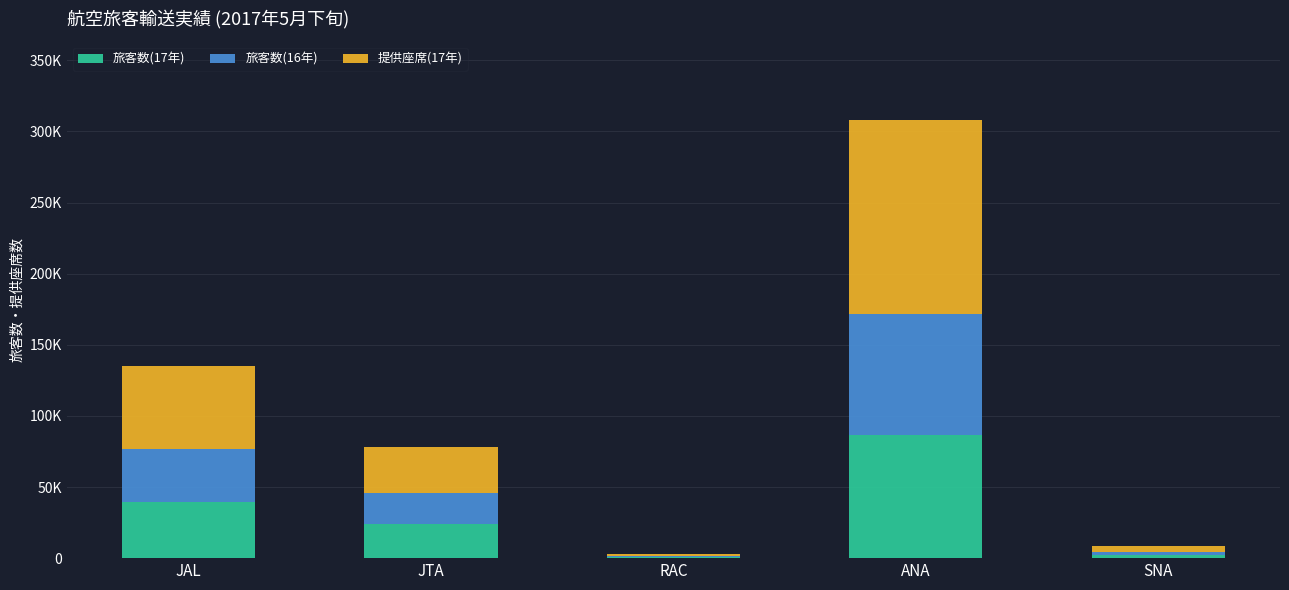

What are all the series names shown in the legend?

旅客数(17年), 旅客数(16年), 提供座席(17年)